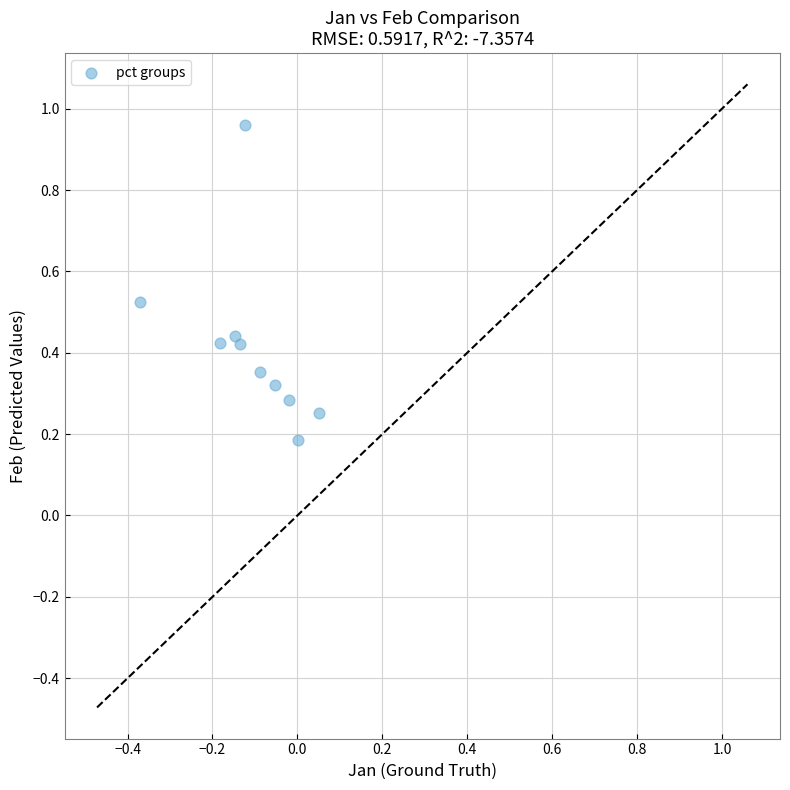

What is the range of Y values (max minus min)?

0.8